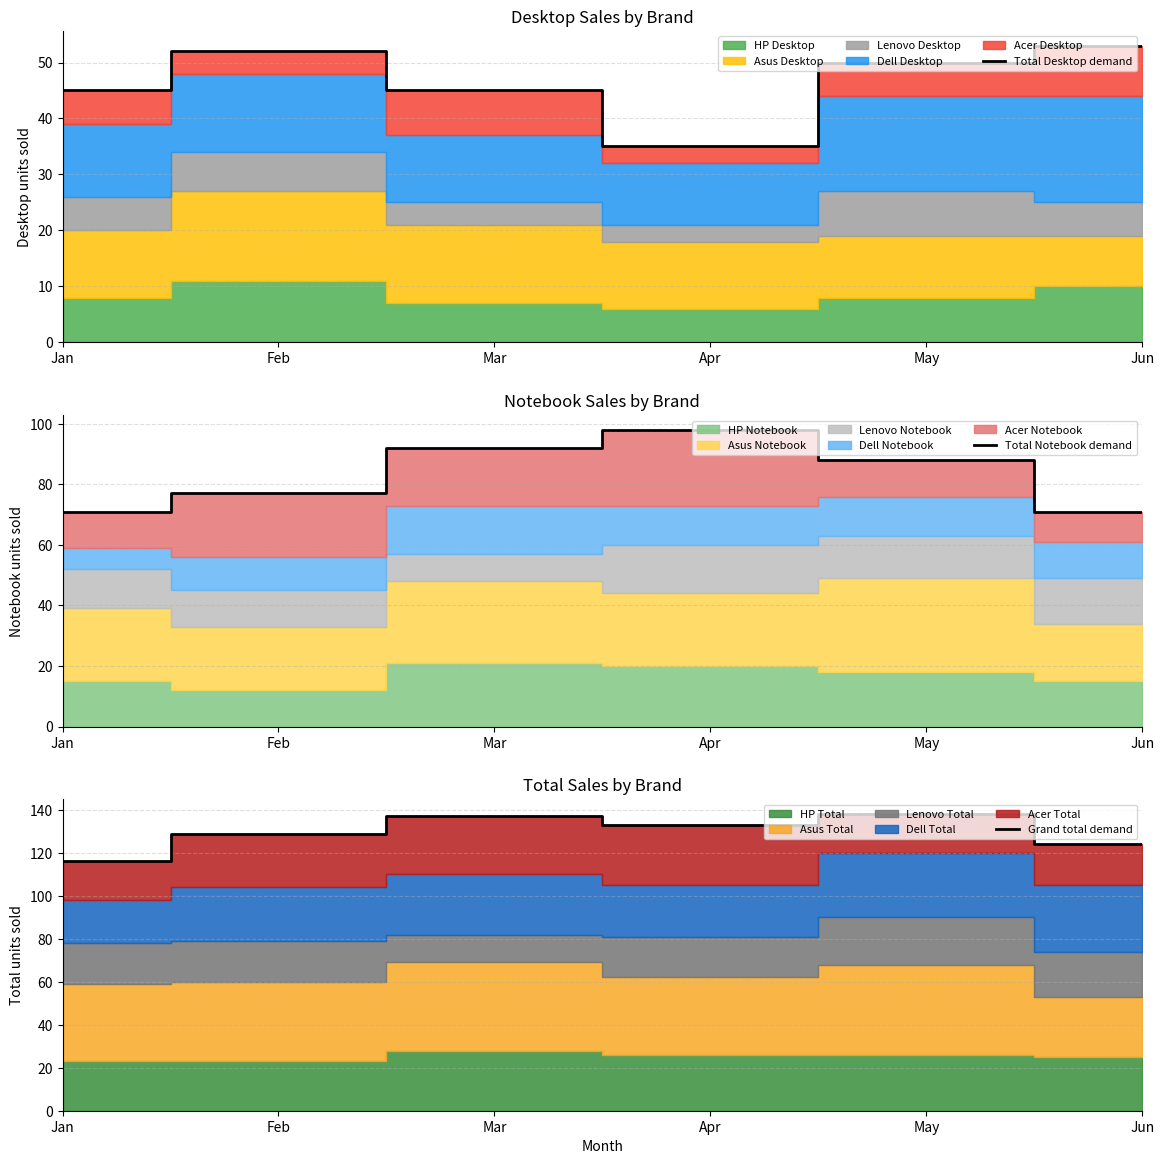

True or false: Grand total demand has a value of 173 at Feb.

False